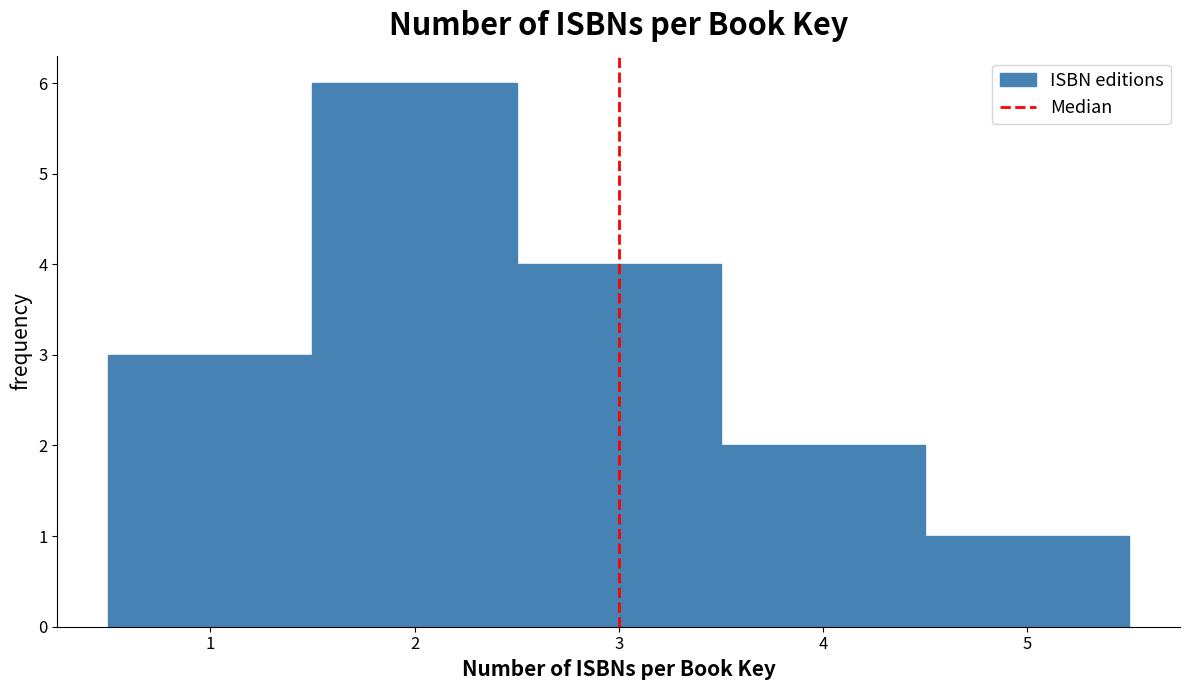

Reading left to right, list every bar in this chart as the range it spans on the x-axis followed by its height. The values are not printed on the chart, so give them approximately, as read against the axis.

0.5 to 1.5: 3
1.5 to 2.5: 6
2.5 to 3.5: 4
3.5 to 4.5: 2
4.5 to 5.5: 1